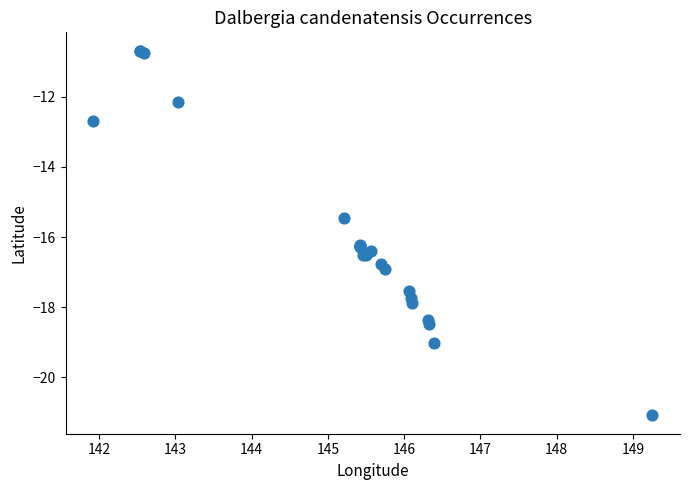

What Y value in the scatter plot is closest to -15?

-15.5